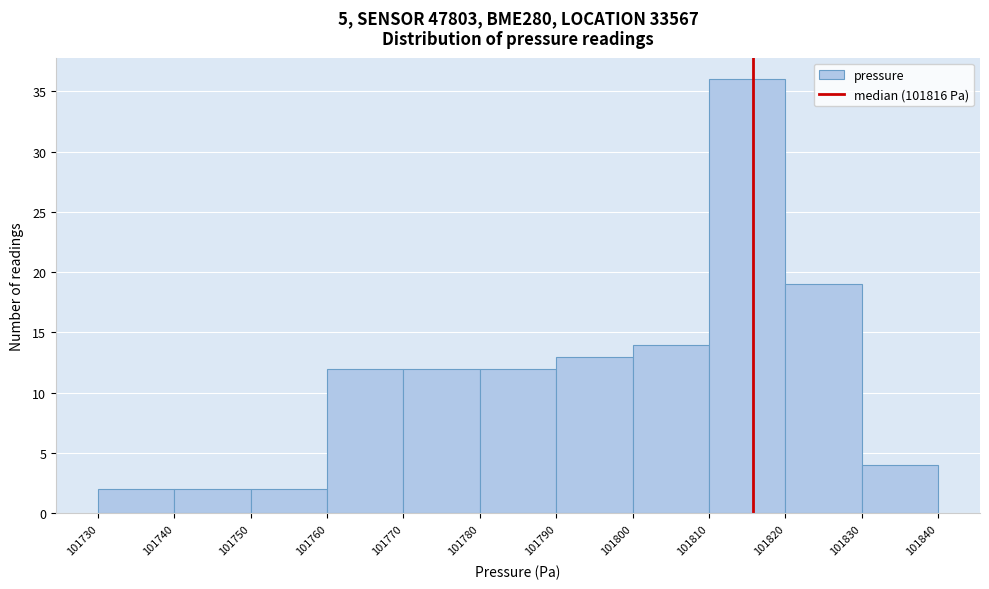

What is the height of the bar covering 101820 to 101830 on the x-axis? The values are not printed on the chart, so give them approximately, as read against the axis.

19